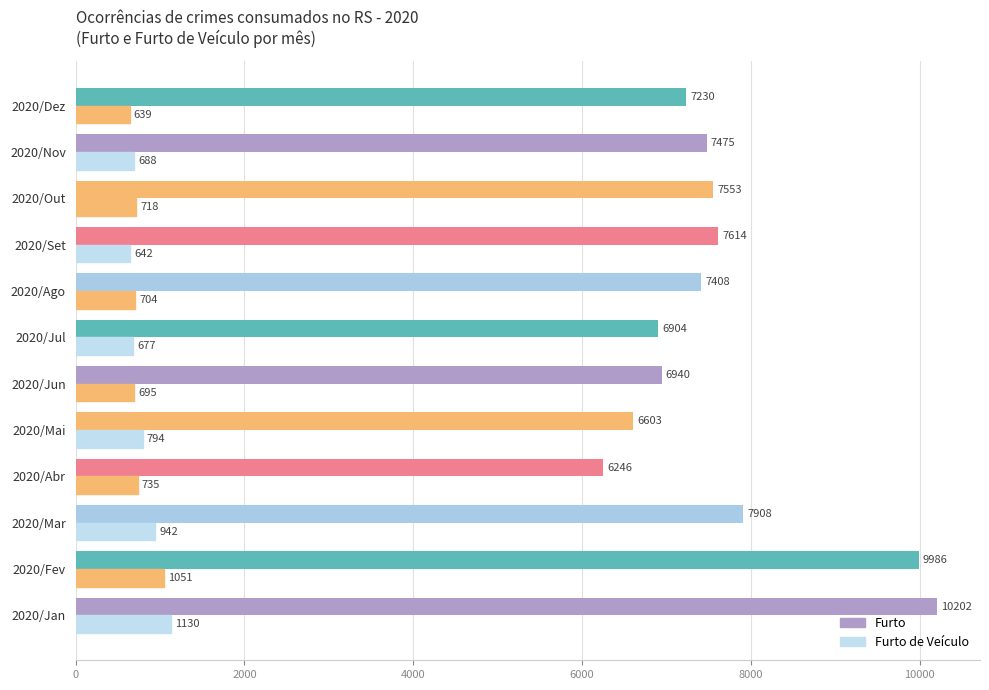

What is the sum of all Furto de Veículo values?

9415